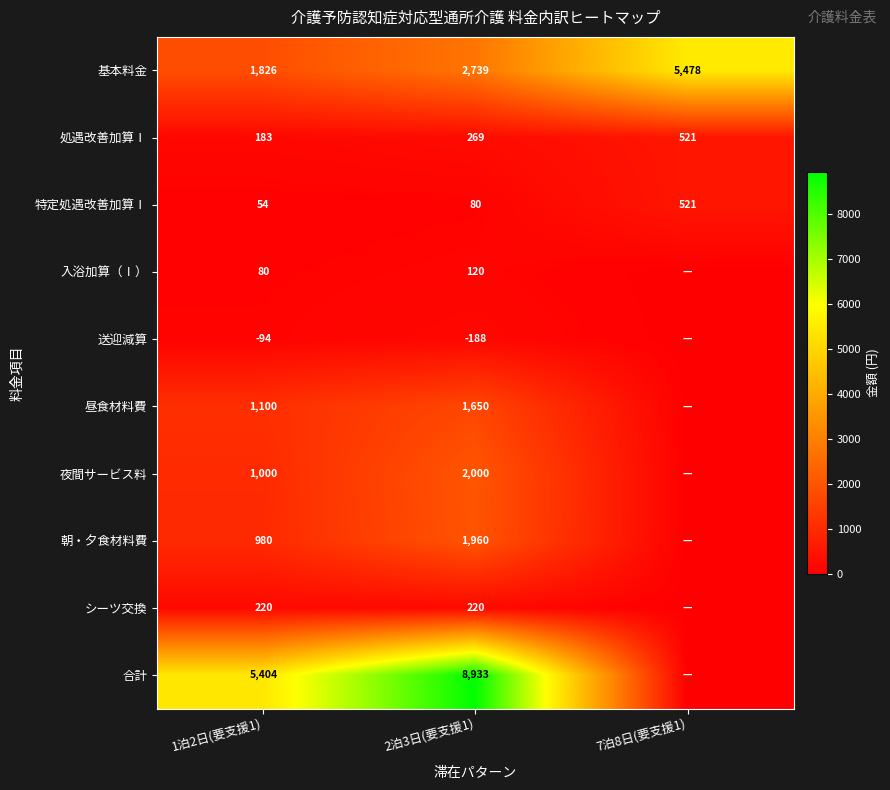

At which category does the chart reach its peak across all series?

2泊3日(要支援1)